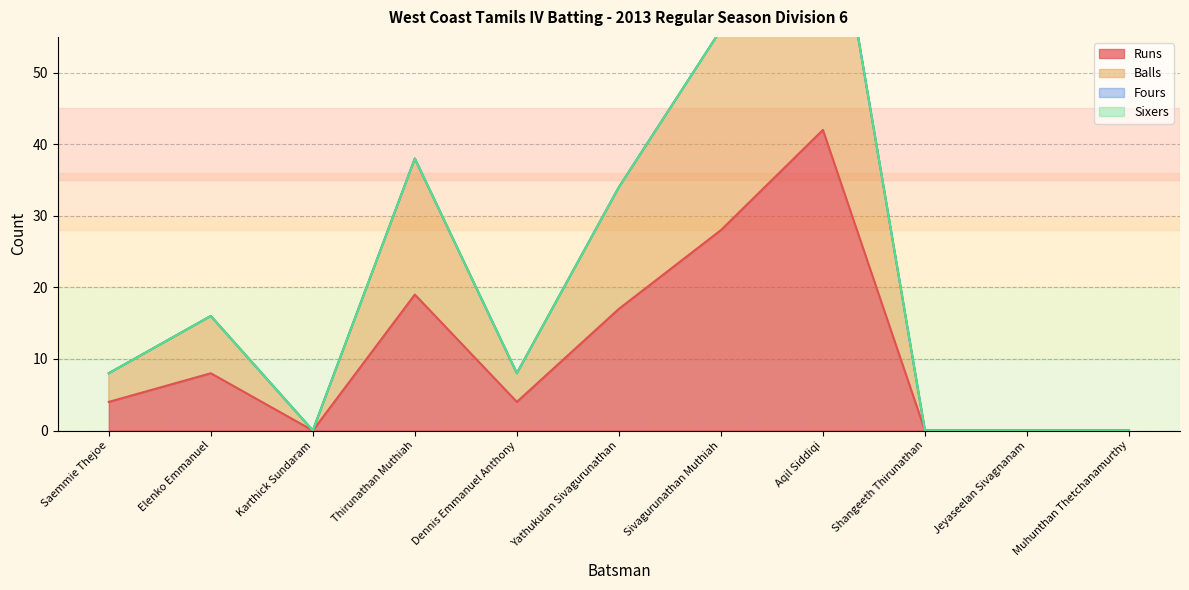

At which label does Runs first exceed 4?

Elenko Emmanuel